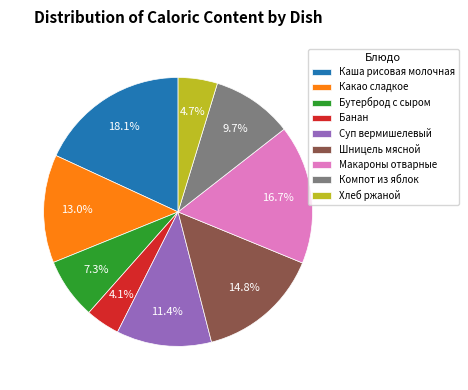

What percentage is NOT represented by Суп вермишелевый?

88.6%